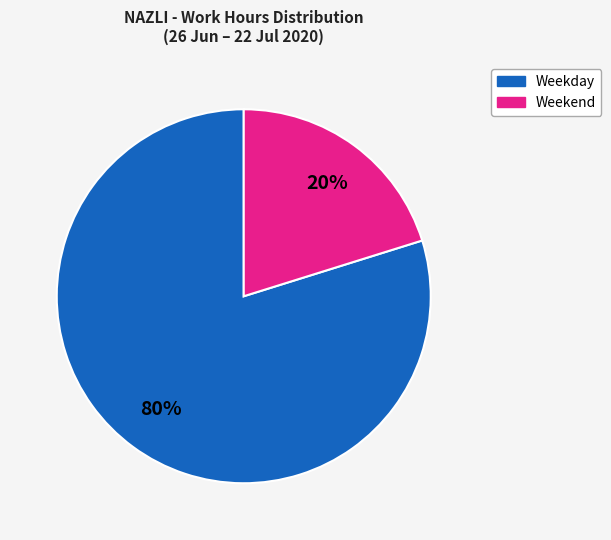

Does any single category account for the majority?

Yes